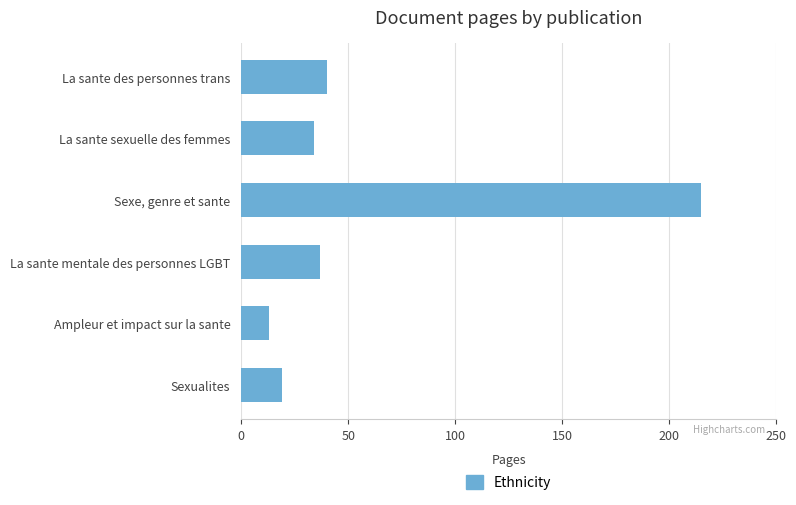

What is the maximum value shown in the chart?

215